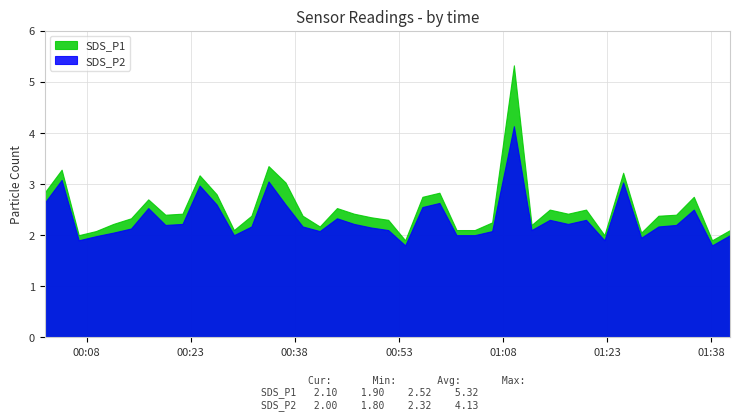

What is the sum of all SDS_P1 values?

100.9